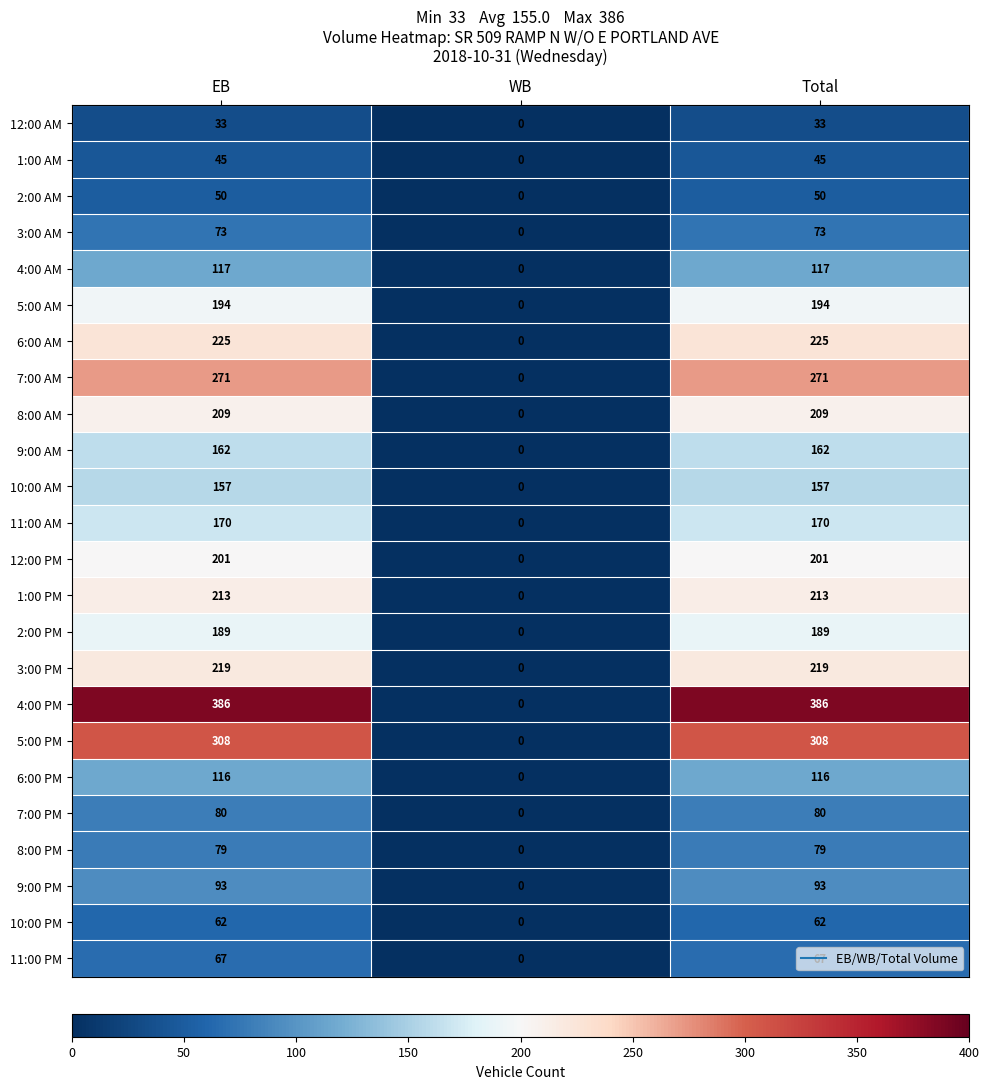

What is the sum of the 5:00 PM values at WB and Total?

308